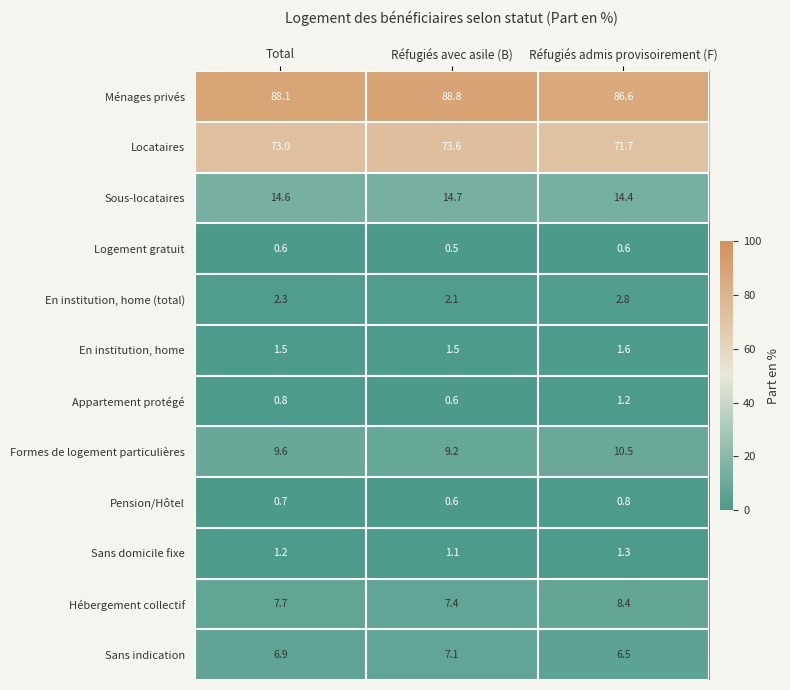

What is the difference between the maximum and minimum values in the Sous-locataires series?

0.3